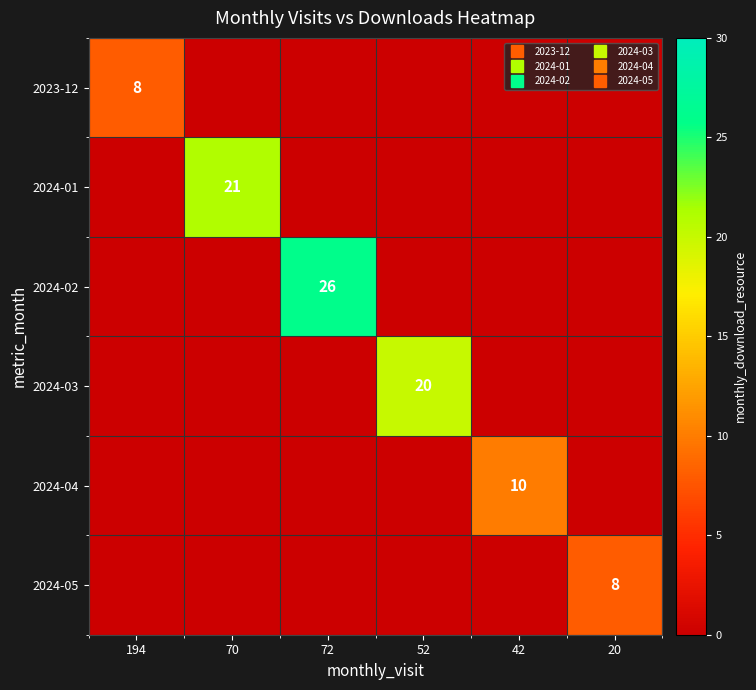

At which category is the sum across all series the highest?

72